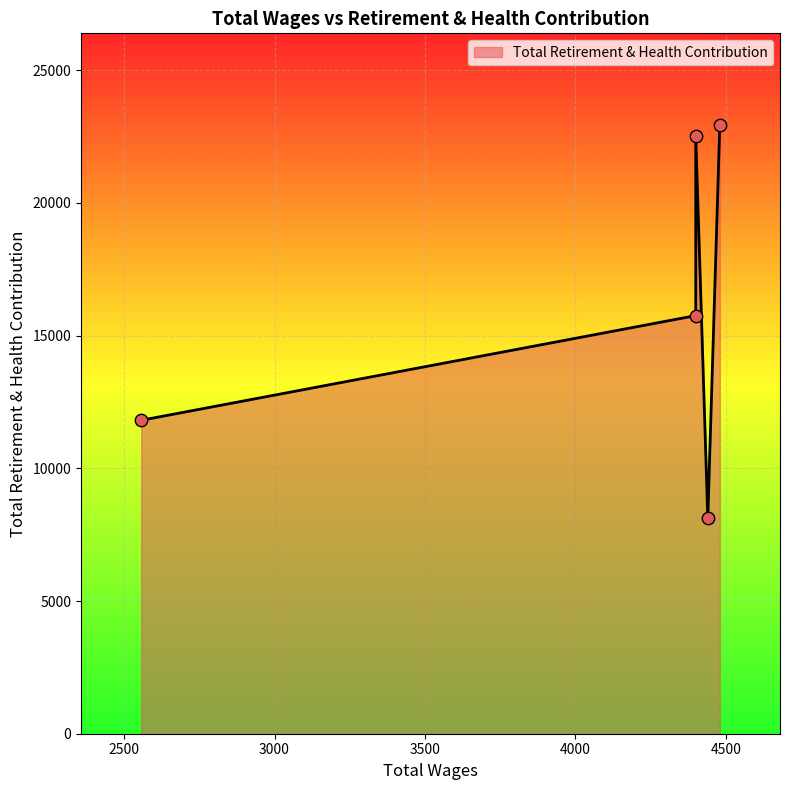

Which has a higher value, 2557.0 or 4400.0?

4400.0